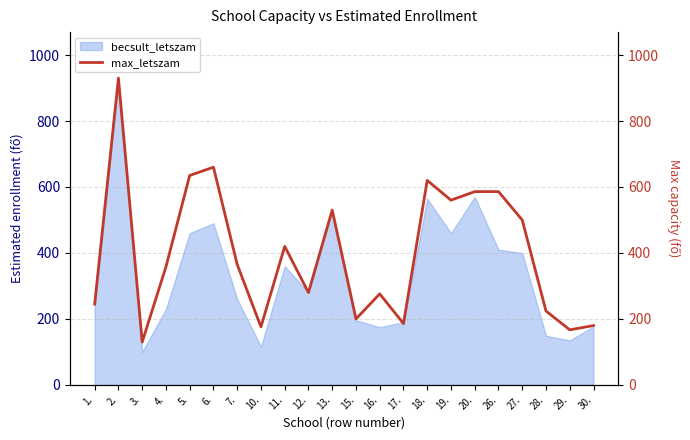

True or false: the data shows 355 at 28..

False